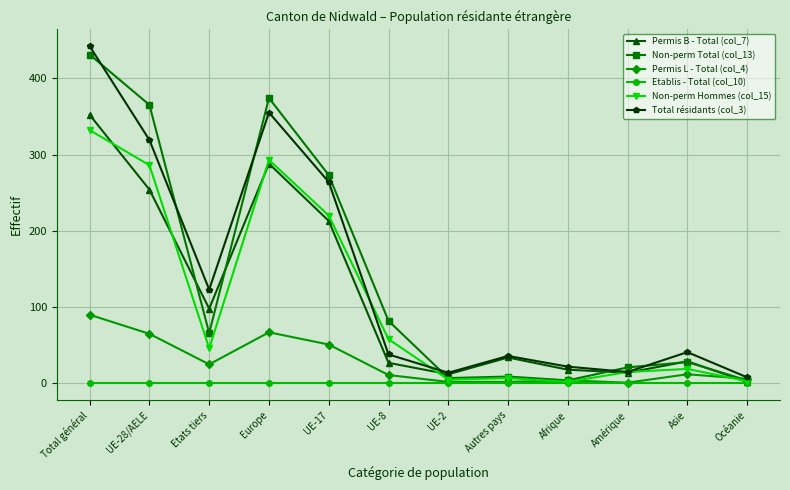

What is the label of the 8th point from the left?

Autres pays